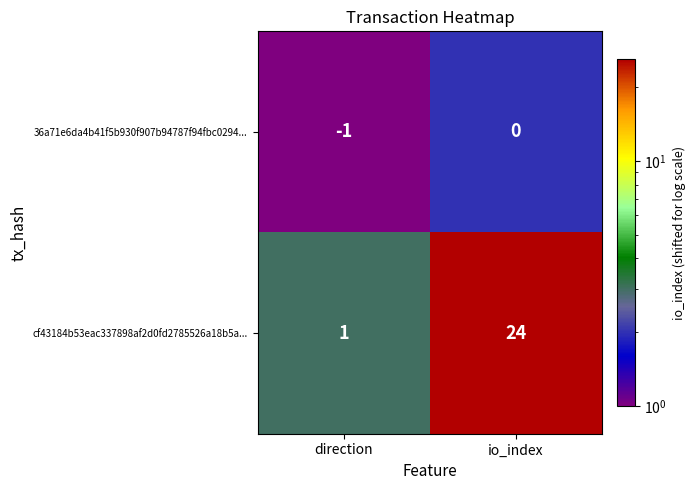

At which category is the sum across all series the highest?

io_index